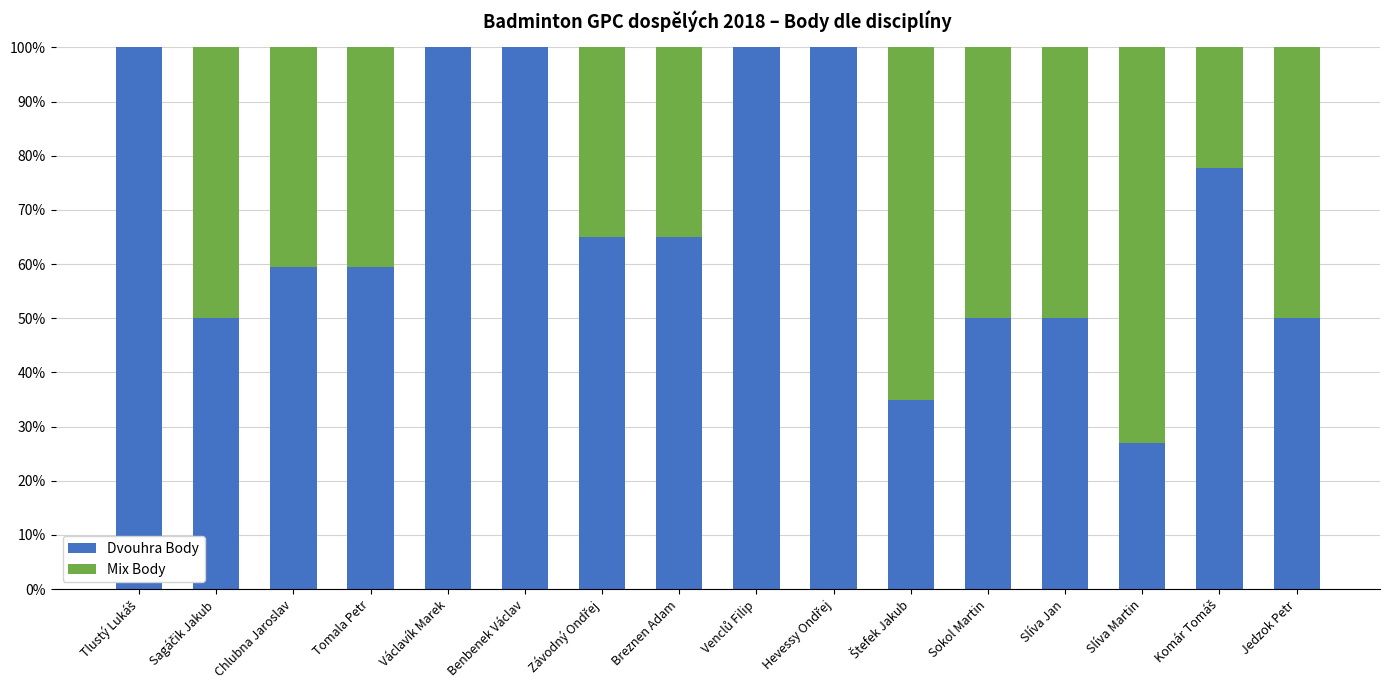

Where is Dvouhra Body nearest to the value 0?

Slíva Martin